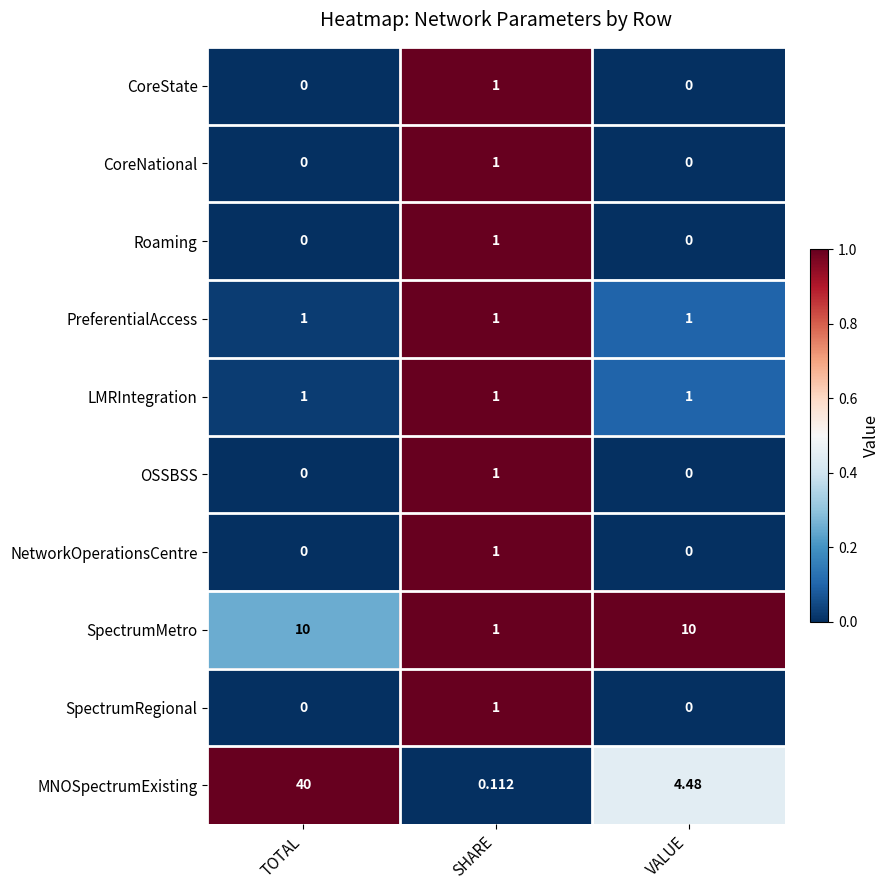

Which series has the largest total across all categories?

MNOSpectrumExisting